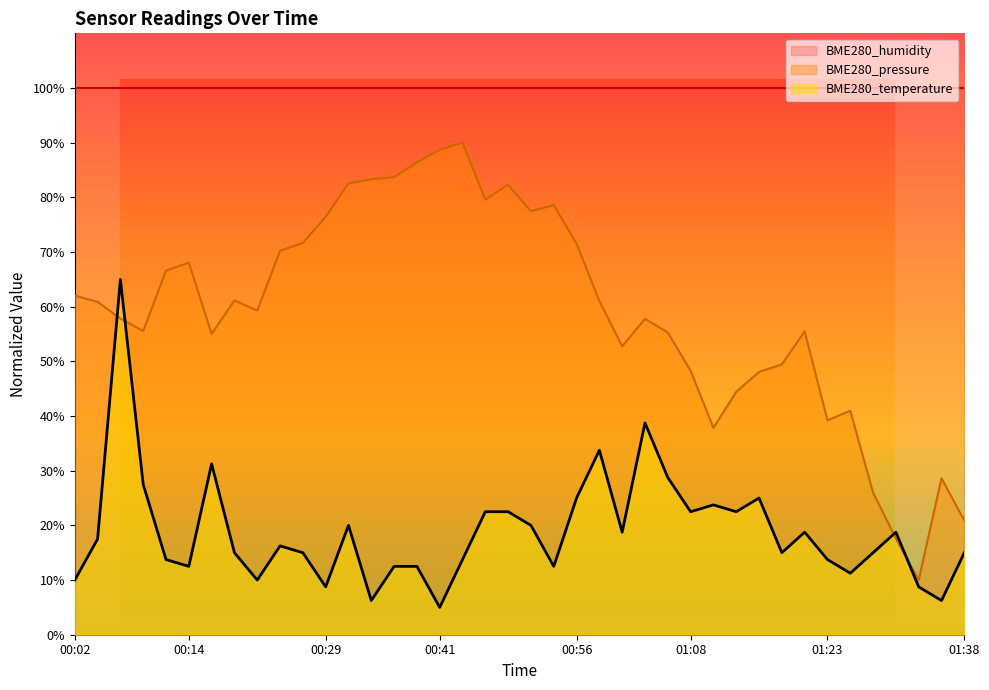

Reading left to right, what are all the values shown in this chart?

BME280_pressure: 00:02=62.0	00:04=60.9	00:07=57.8	00:09=55.6	00:11=66.6	00:14=68.1	00:16=55.0	00:19=61.1	00:21=59.3	00:24=70.2	00:26=71.7	00:29=76.4	00:31=82.6	00:33=83.3	00:36=83.7	00:38=86.4	00:41=88.7	00:43=90.0	00:46=79.6	00:48=82.3	00:51=77.5	00:53=78.6	00:56=71.5	00:58=61.1	01:00=52.8	01:03=57.8	01:06=55.3	01:08=48.3	01:11=37.8	01:13=44.4	01:16=48.1	01:18=49.4	01:21=55.5	01:23=39.2	01:26=41.0	01:28=26.0	01:31=17.6	01:33=10.0	01:36=28.6	01:38=20.9
BME280_temperature: 00:02=10.0	00:04=17.5	00:07=65.0	00:09=27.5	00:11=13.8	00:14=12.5	00:16=31.3	00:19=15.0	00:21=10.0	00:24=16.2	00:26=15.0	00:29=8.8	00:31=20.0	00:33=6.2	00:36=12.5	00:38=12.5	00:41=5.0	00:43=13.8	00:46=22.5	00:48=22.5	00:51=20.0	00:53=12.5	00:56=25.0	00:58=33.8	01:00=18.8	01:03=38.7	01:06=28.8	01:08=22.5	01:11=23.8	01:13=22.5	01:16=25.0	01:18=15.0	01:21=18.8	01:23=13.8	01:26=11.3	01:28=15.0	01:31=18.8	01:33=8.8	01:36=6.2	01:38=15.0